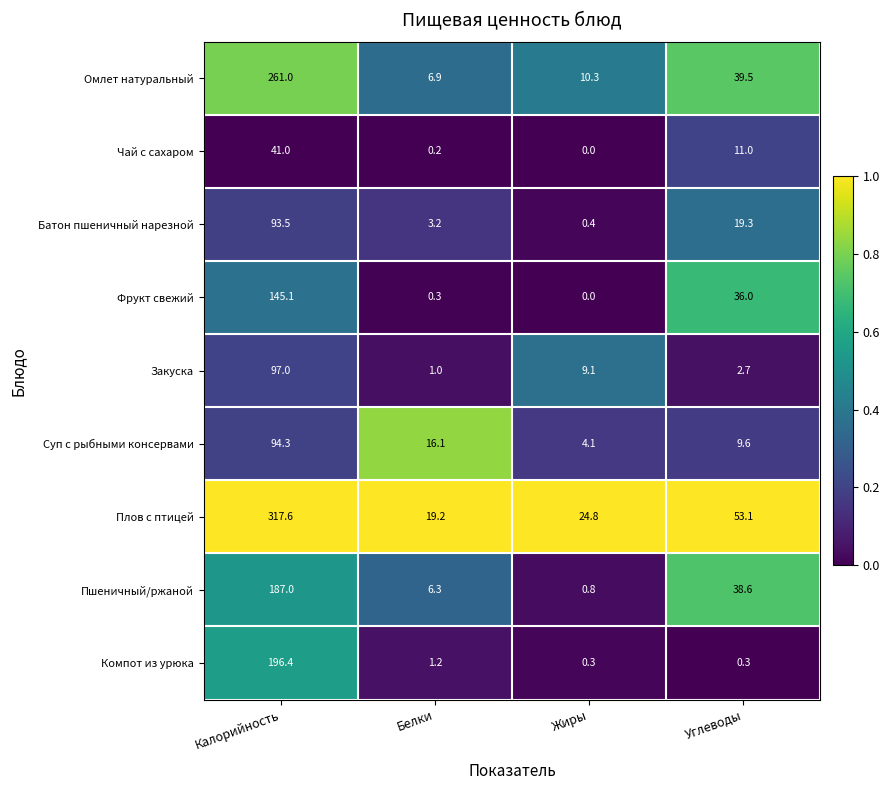

Is it true that Батон пшеничный нарезной equals 1.2 at Белки?

False